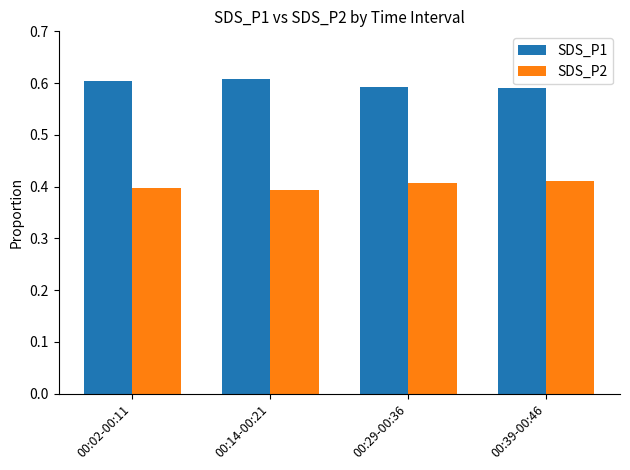

Rank the series by their maximum value, from lowest to highest.

SDS_P2, SDS_P1